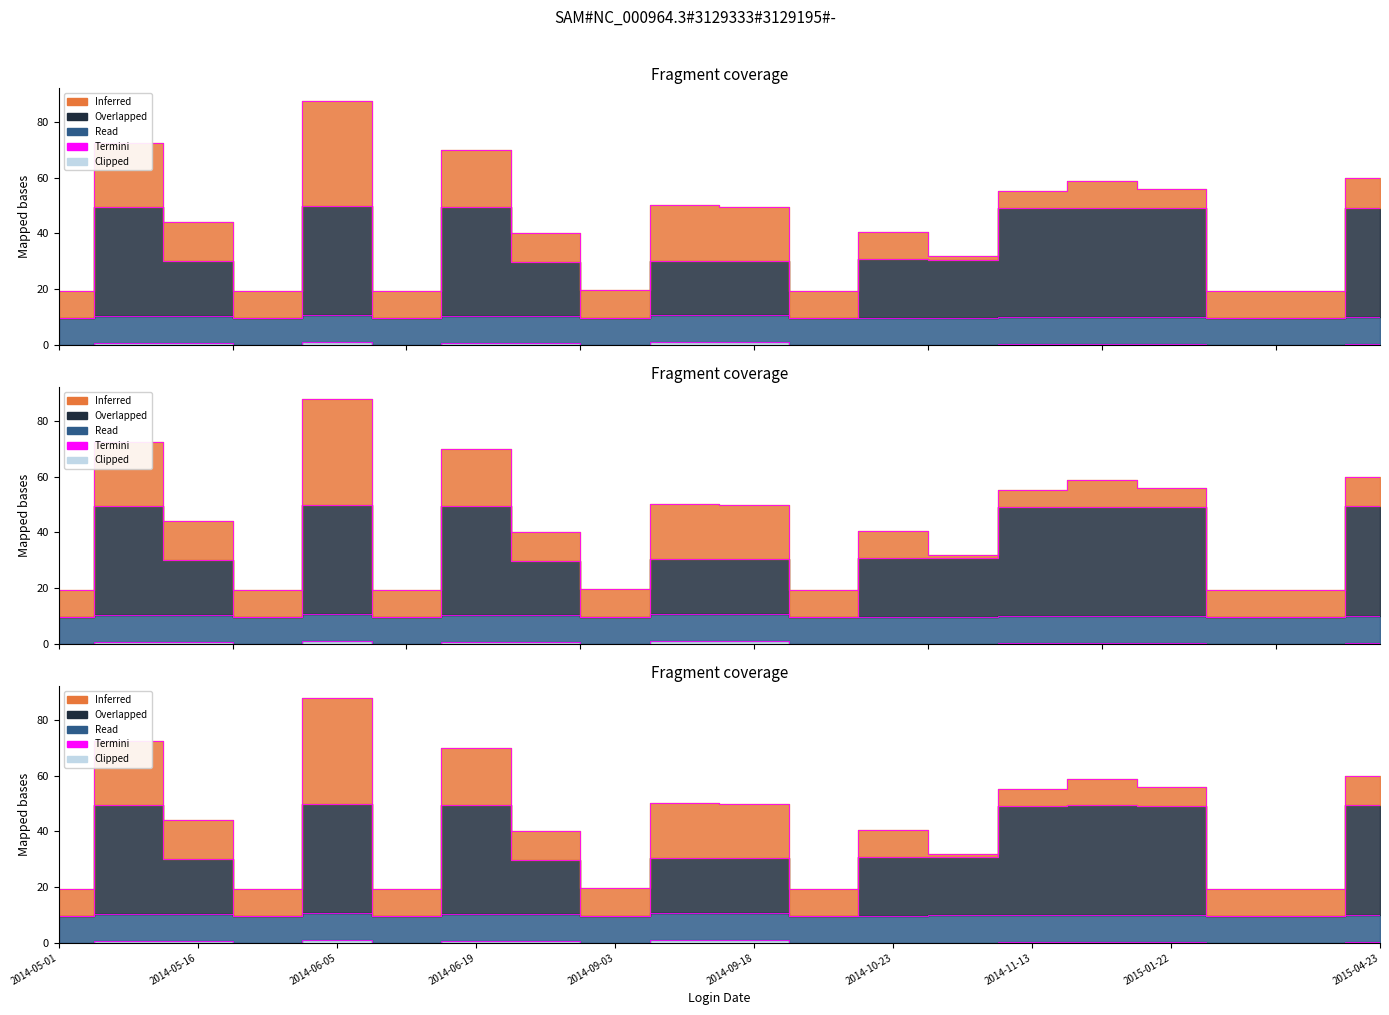

True or false: Pct Recovery and Expected Conc. cross at least once.

False